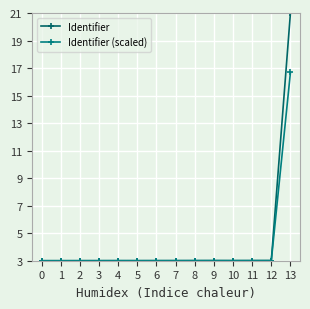

What are all the series names shown in the legend?

Identifier, Identifier (scaled)